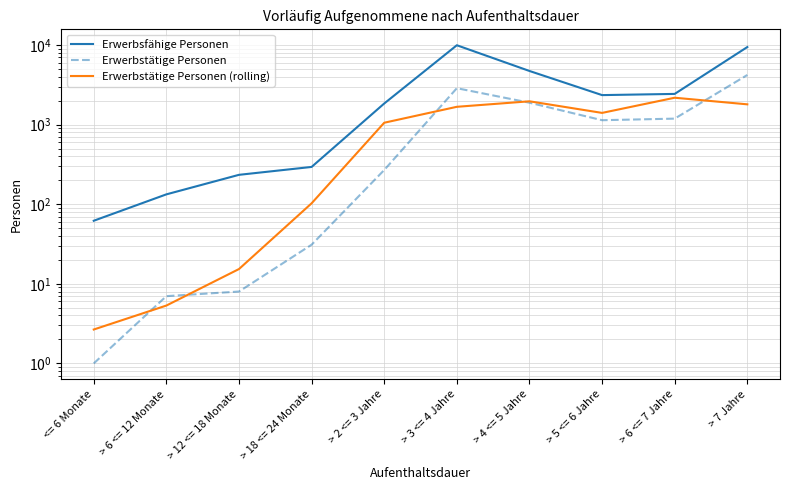

What value does the Erwerbstätige Personen (rolling) series have at > 12 <= 18 Monate?

15.3